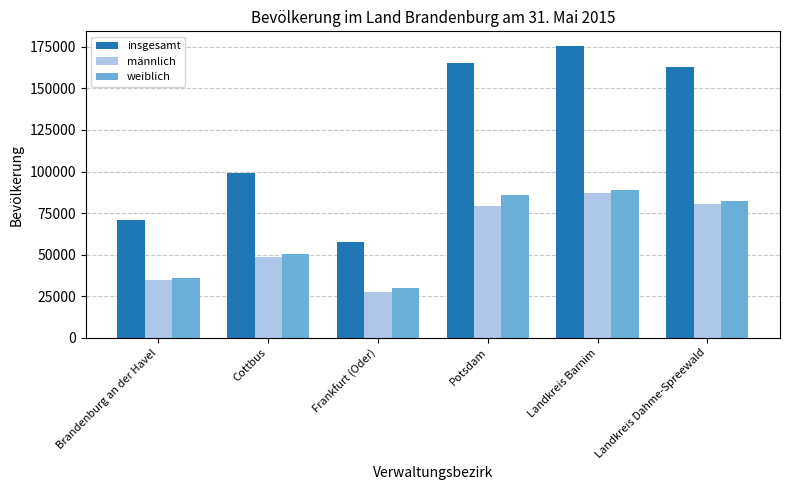

What is the difference between the highest and lowest values at Brandenburg an der Havel?

36141